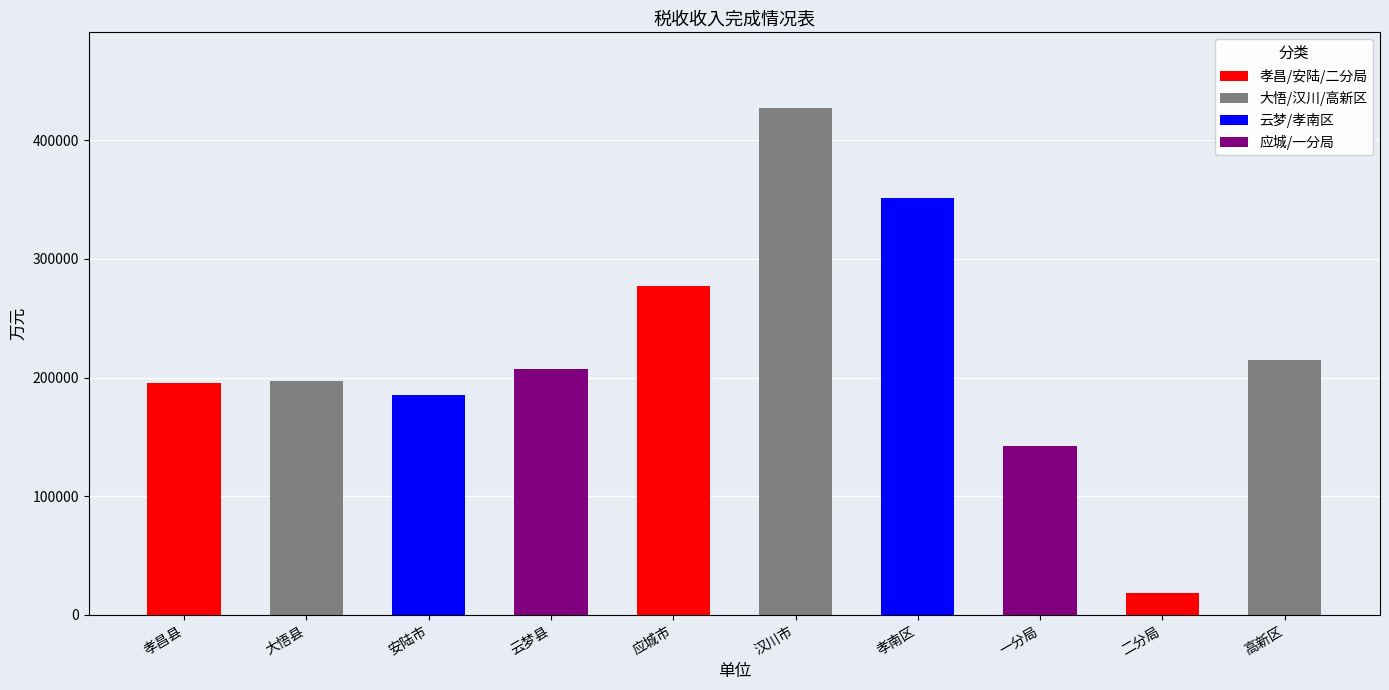

What is the label of the 10th bar from the left?

高新区